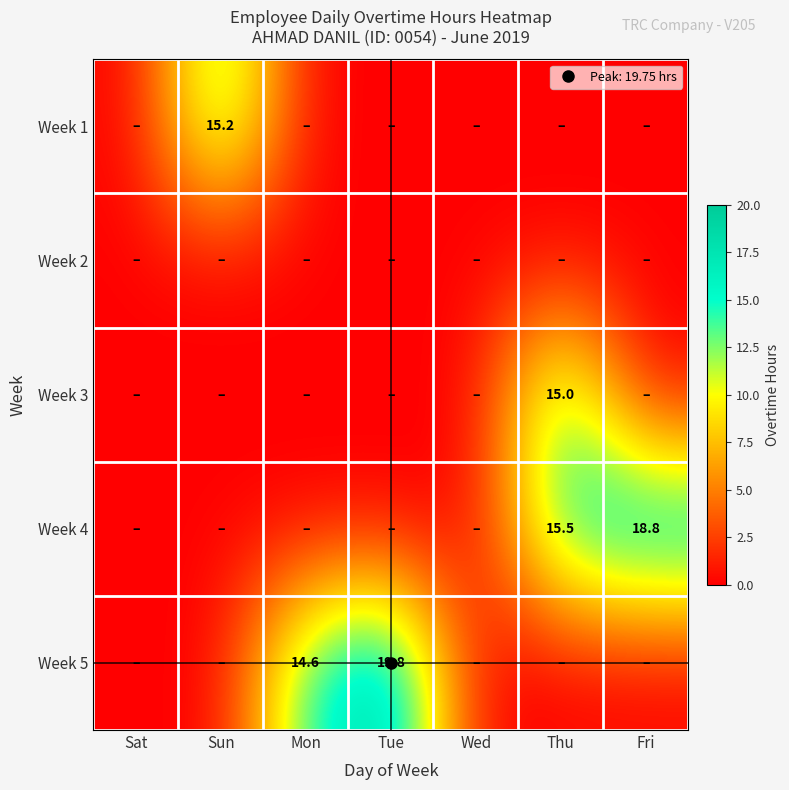

At which label does Week 4 reach its minimum?

Sat